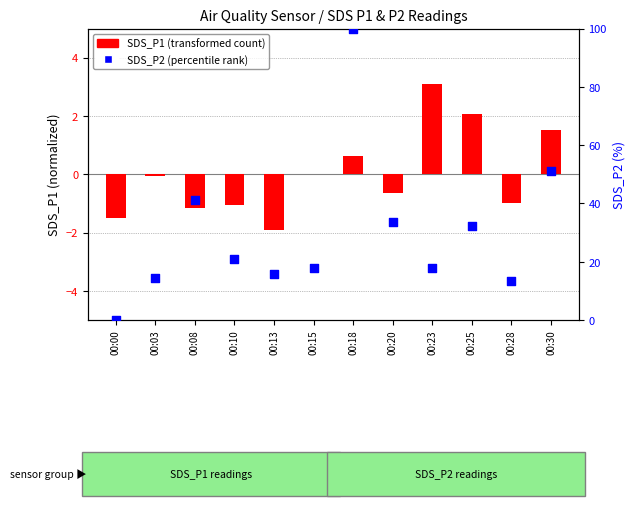

Is the value of SDS_P1 (transformed) at 00:03 greater than the value of SDS_P2 (percentile rank) at 00:28?

No